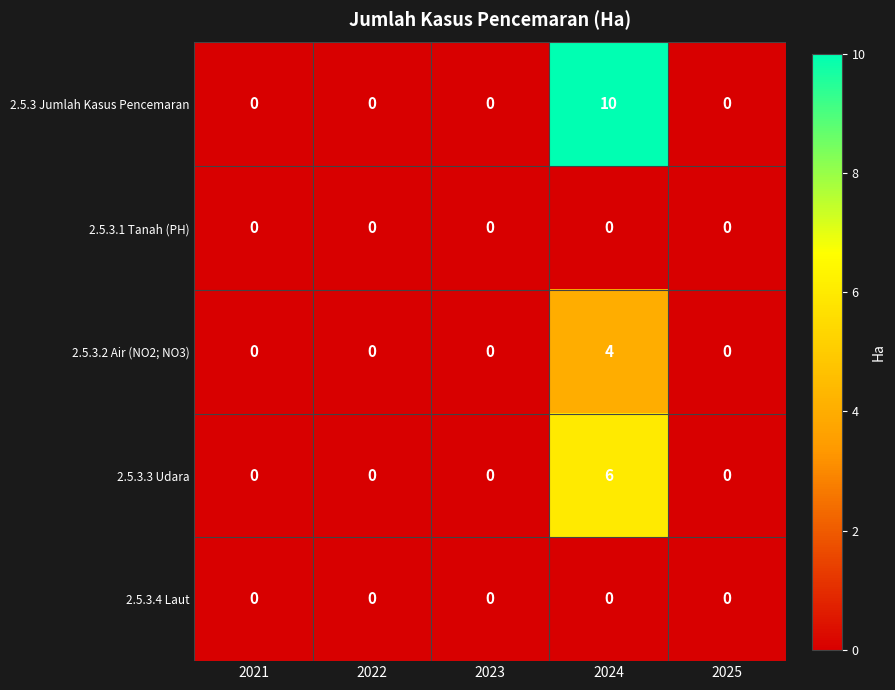

True or false: 2.5.3.2 Air (NO2; NO3) has a value of -3 at 2021.

False